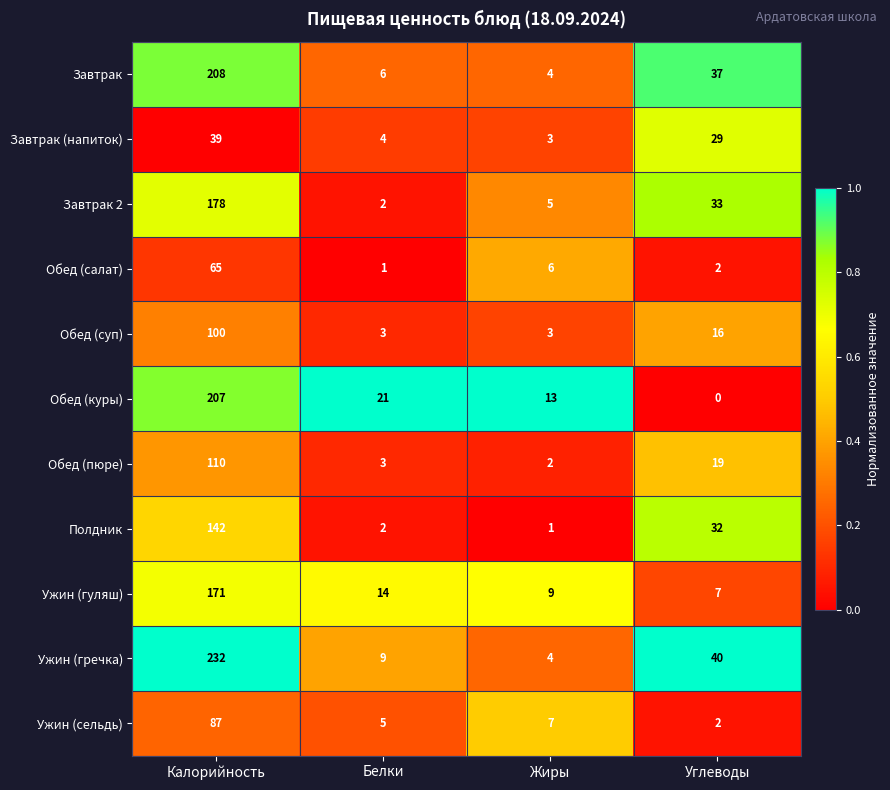

How many distinct data groups are displayed?

11